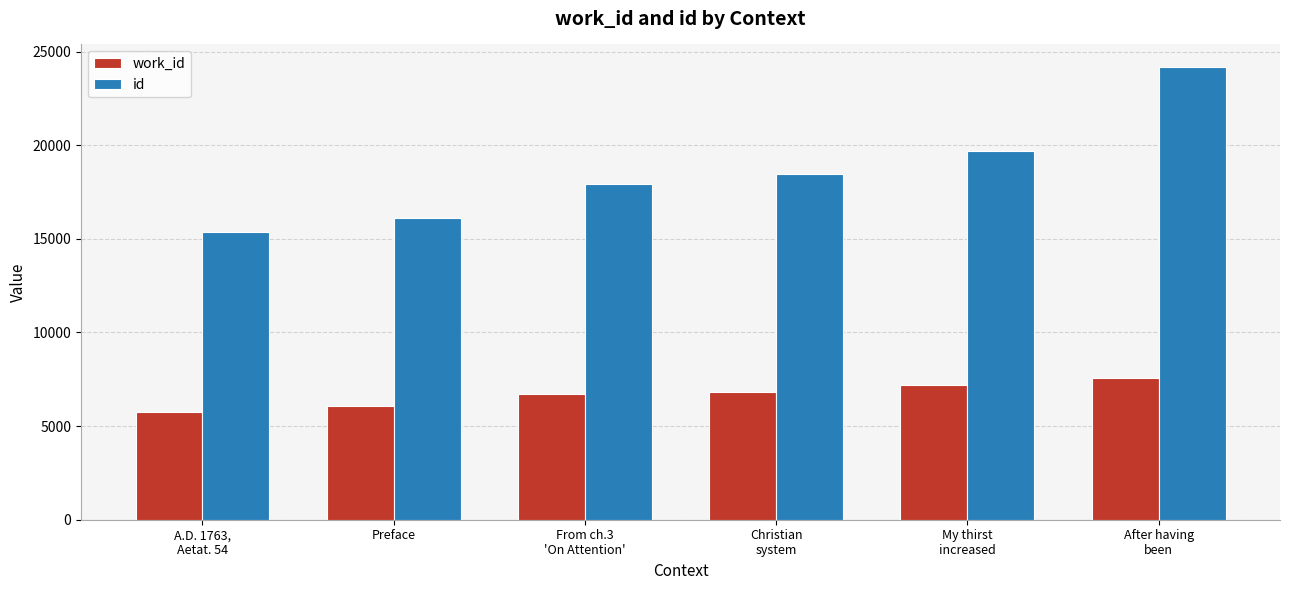

What position from the right is Preface?

5